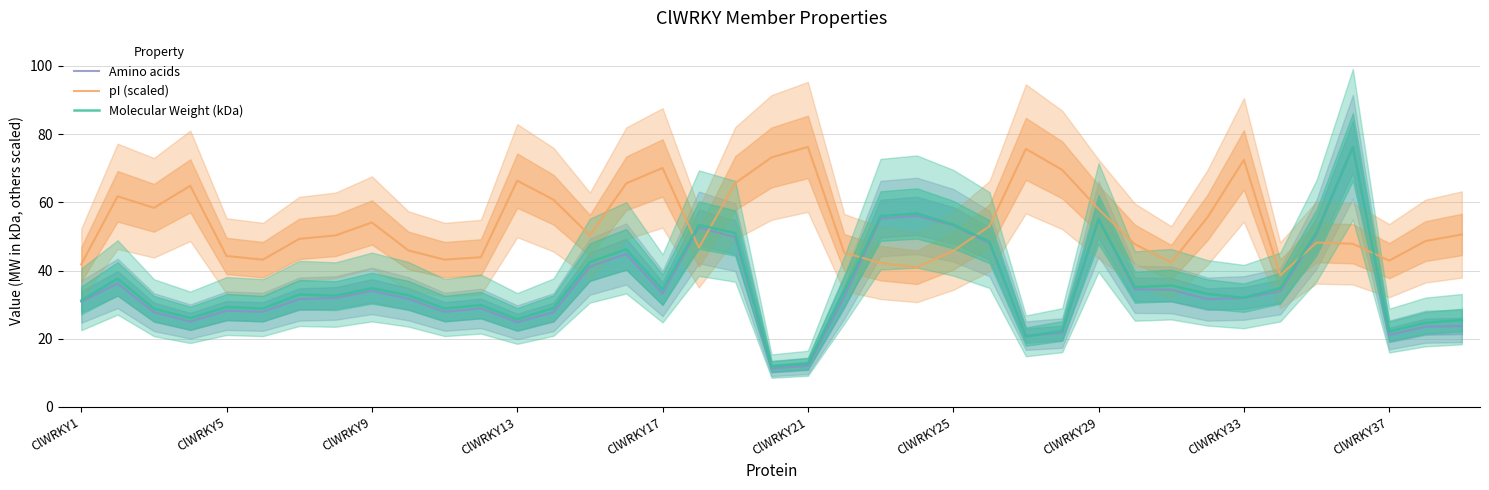

The Molecular Weight (kDa) series shows 2.8 at ClWRKY21. True or false?

False